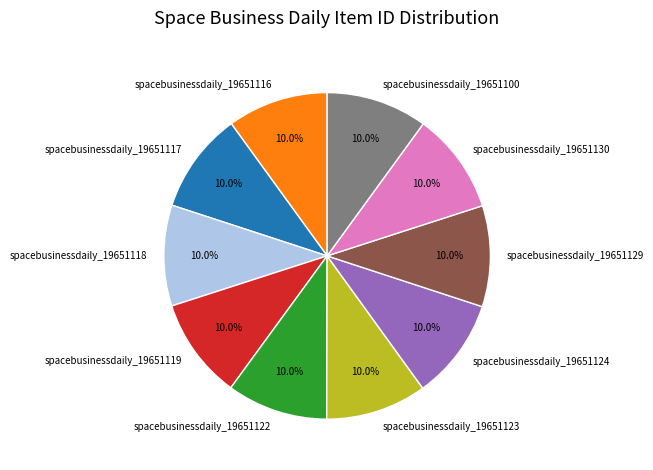

Does spacebusinessdaily_19651117 represent more than half of the total?

No